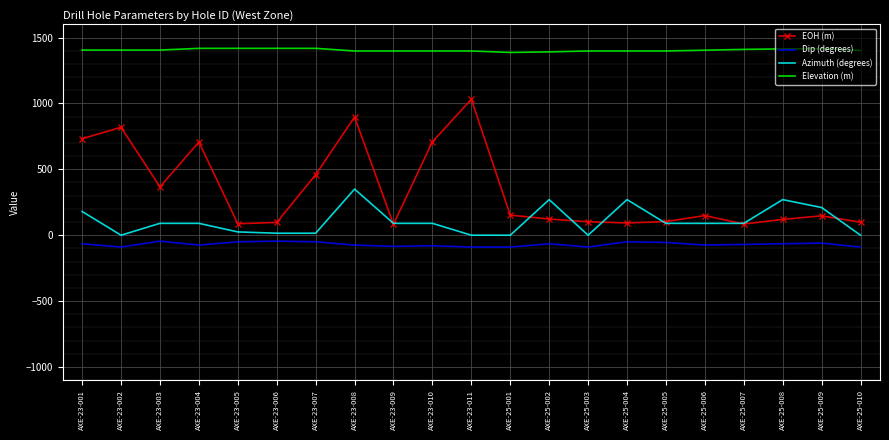

Which series has the largest range (max minus min)?

EOH (m)